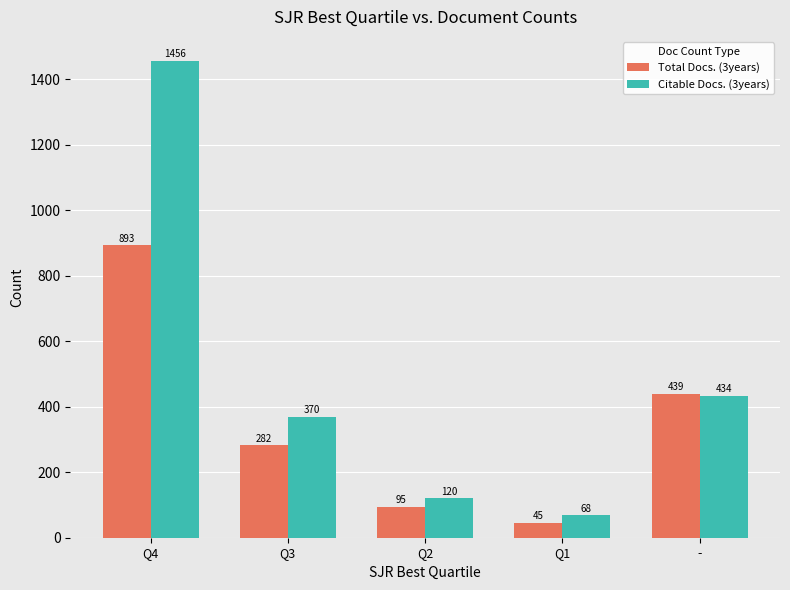

What are all the series names shown in the legend?

Total Docs. (3years), Citable Docs. (3years)